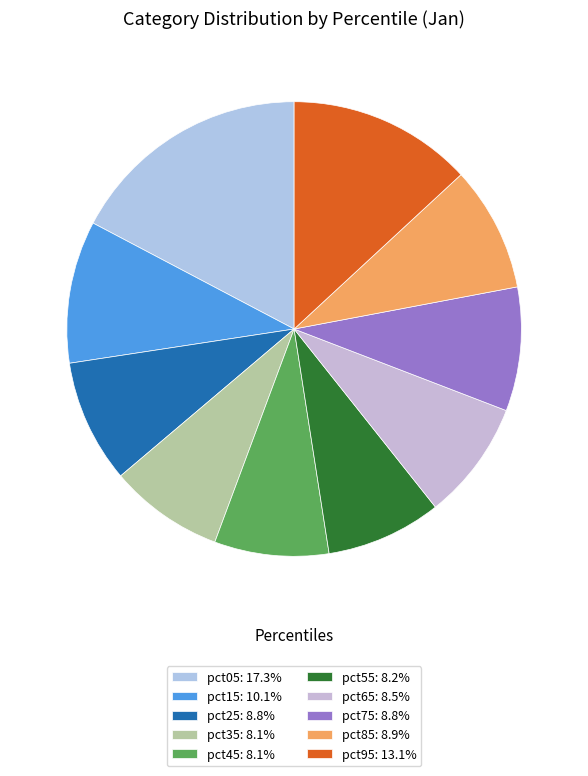

Count the number of slices in the pie.

10